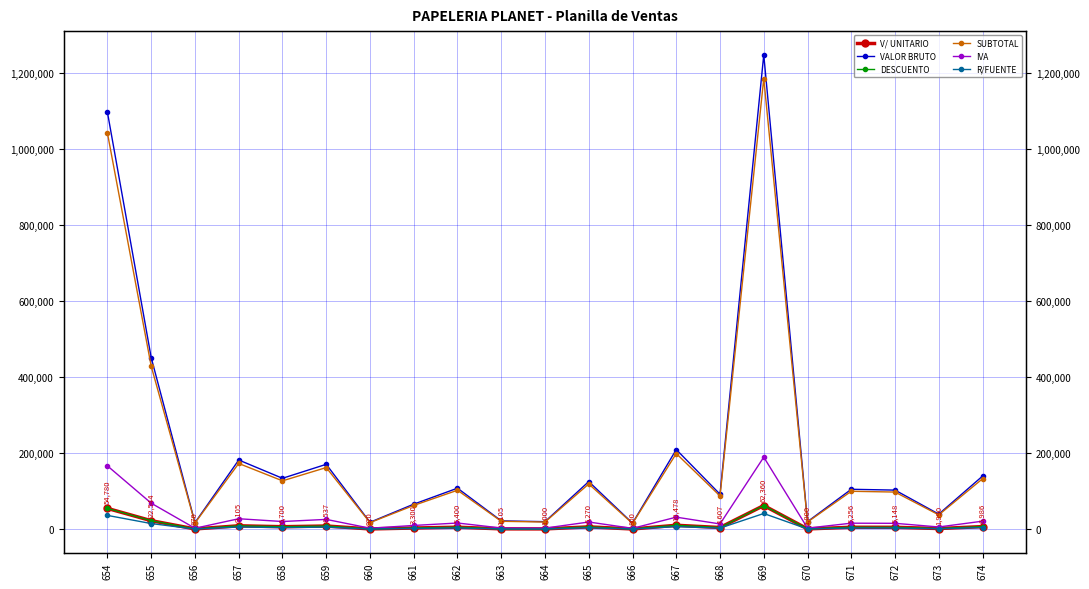

Reading left to right, what are all the values shown in this chart?

V/ UNITARIO: 654=54780	655=22544	656=870	657=9105	658=6700	659=8537	660=920	661=3300	662=5400	663=1105	664=1000	665=6270	666=800	667=10478	668=4607	669=62360	670=1000	671=5256	672=5148	673=1990	674=6986
VALOR BRUTO: 654=1095600	655=450880	656=17400	657=182100	658=134000	659=170740	660=18400	661=66000	662=108000	663=22100	664=20000	665=125400	666=16000	667=209560	668=92140	669=1247200	670=20000	671=105120	672=102960	673=39800	674=139720
DESCUENTO: 654=54780	655=22544	656=870	657=9105	658=6700	659=8537	660=920	661=3300	662=5400	663=1105	664=1000	665=6270	666=800	667=10478	668=4607	669=62360	670=1000	671=5256	672=5148	673=1990	674=6986
SUBTOTAL: 654=1040820	655=428336	656=16530	657=172995	658=127300	659=162203	660=17480	661=62700	662=102600	663=20995	664=19000	665=119130	666=15200	667=199082	668=87533	669=1184840	670=19000	671=99864	672=97812	673=37810	674=132734
IVA: 654=166531	655=68534	656=2645	657=27679	658=20368	659=25952	660=2797	661=10032	662=16416	663=3359	664=3040	665=19061	666=2432	667=31853	668=14005	669=189574	670=3040	671=15978	672=15650	673=6050	674=21237
R/FUENTE: 654=36429	655=14992	656=579	657=6055	658=4456	659=5677	660=612	661=2195	662=3591	663=735	664=665	665=4170	666=532	667=6968	668=3064	669=41469	670=665	671=3495	672=3423	673=1323	674=4646